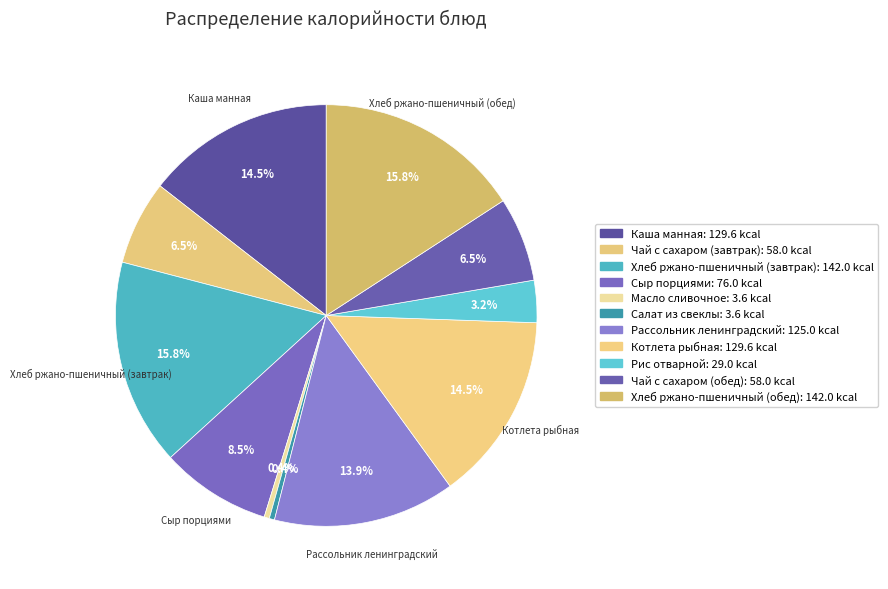

Does Хлеб ржано-пшеничный (завтрак) represent more than half of the total?

No